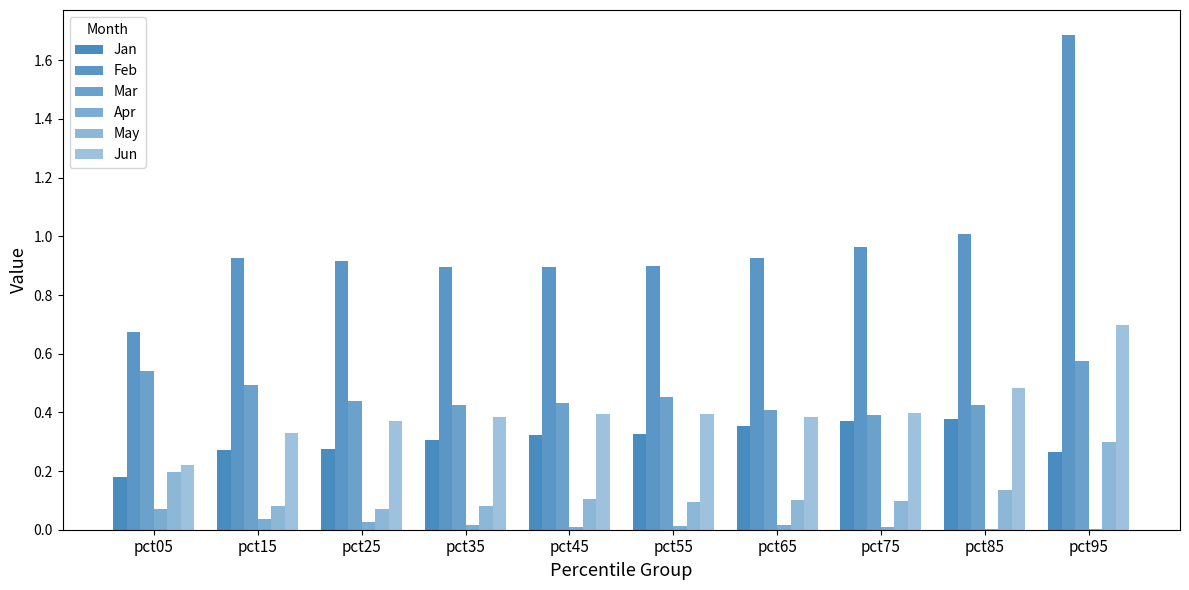

How many groups of bars are there?

10